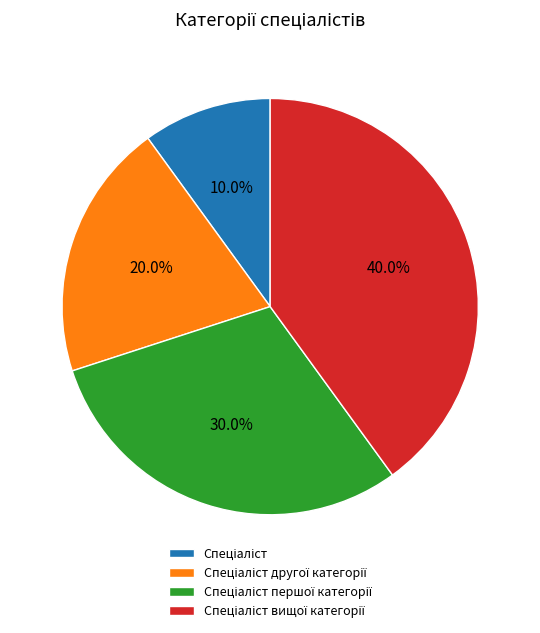

How many slices are in this pie chart?

4